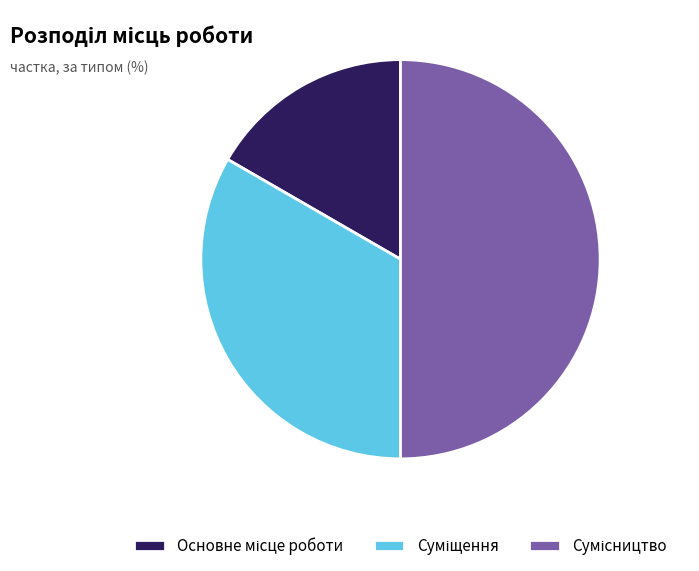

Count the number of slices in the pie.

3